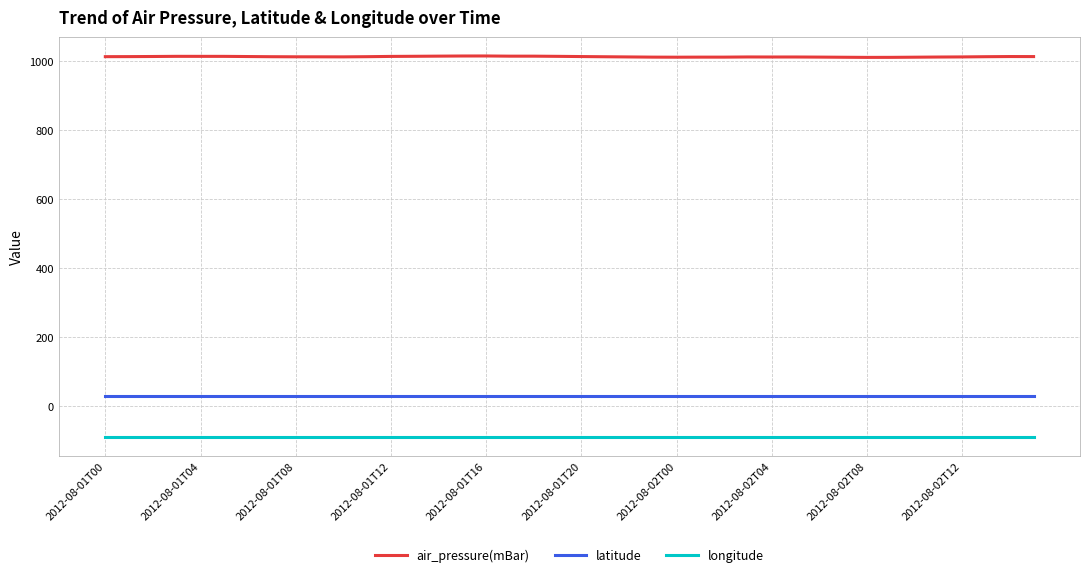

What is the greatest value displayed?

1015.3